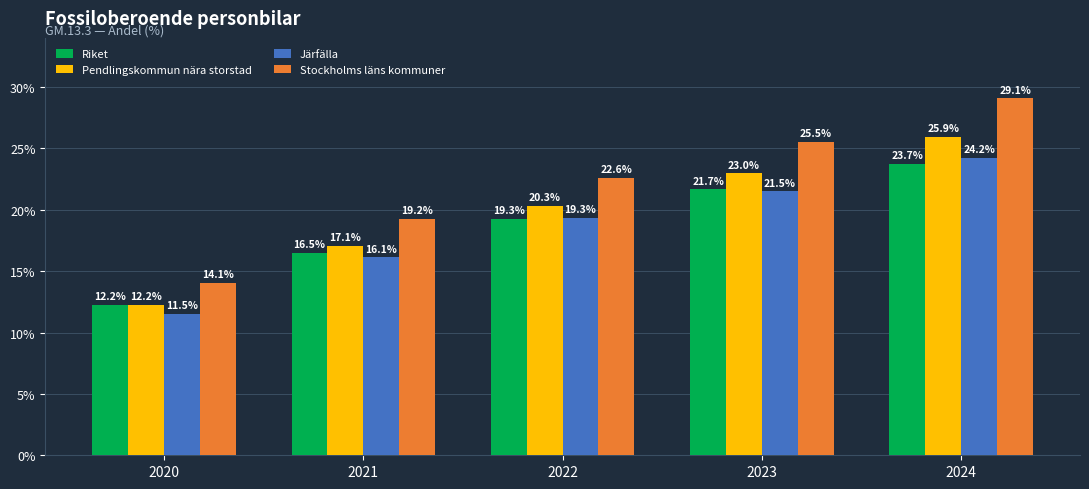

What is the highest value of the Stockholms läns kommuner series?

29.1